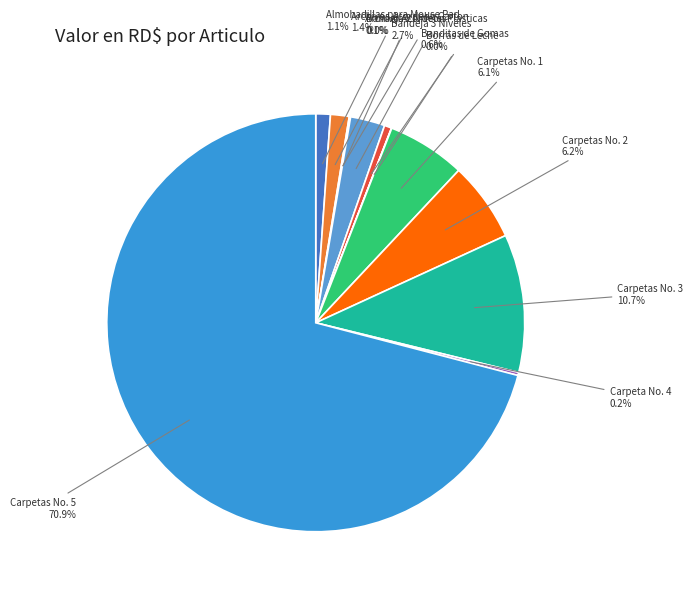

Which slice is the smallest?

Bandeja 2 Niveles